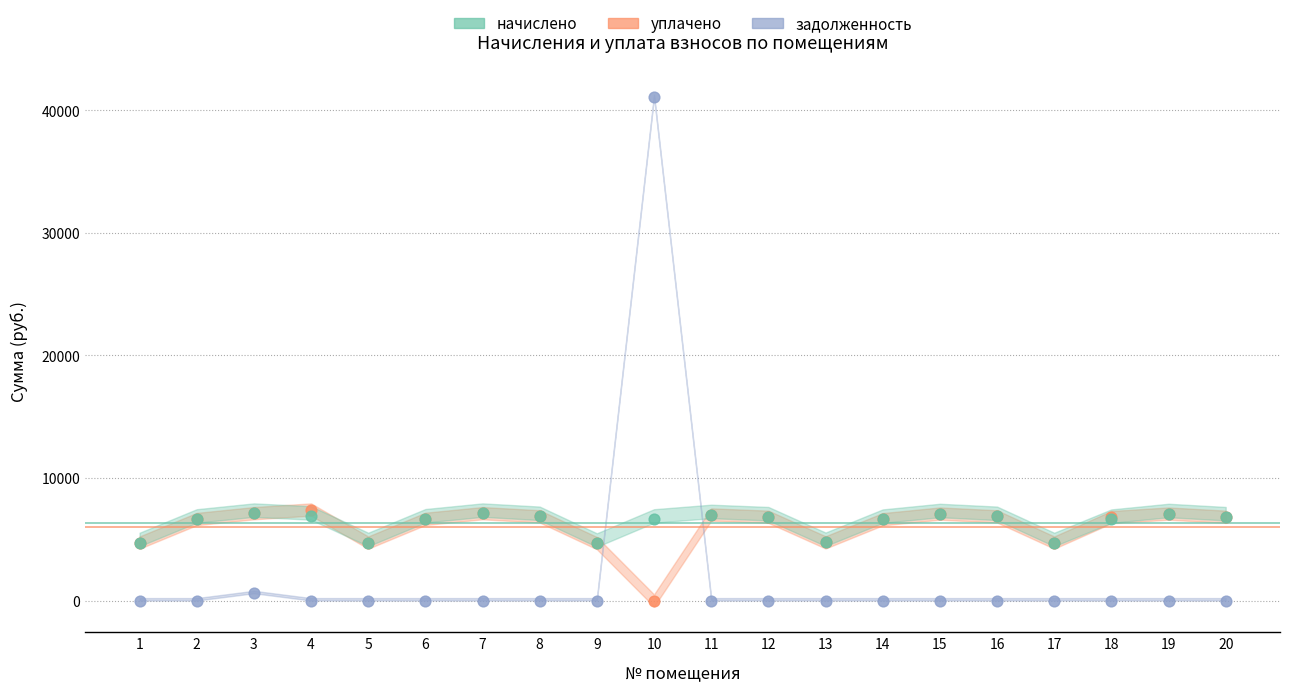

Which series contains the lowest Y value?

уплачено